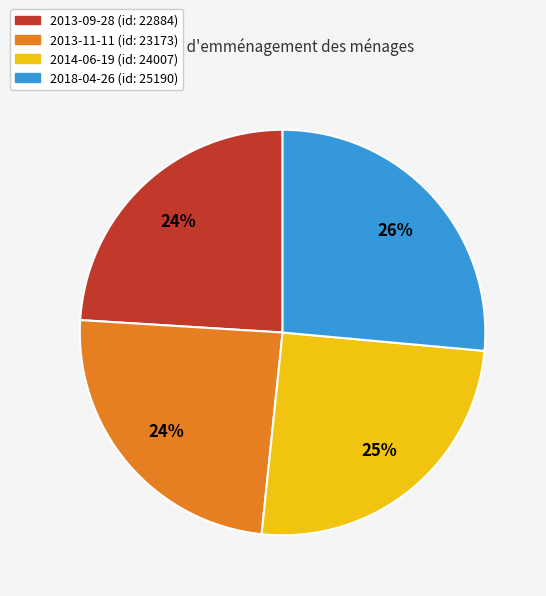

To the nearest percent, what is the average slice percentage?

25%